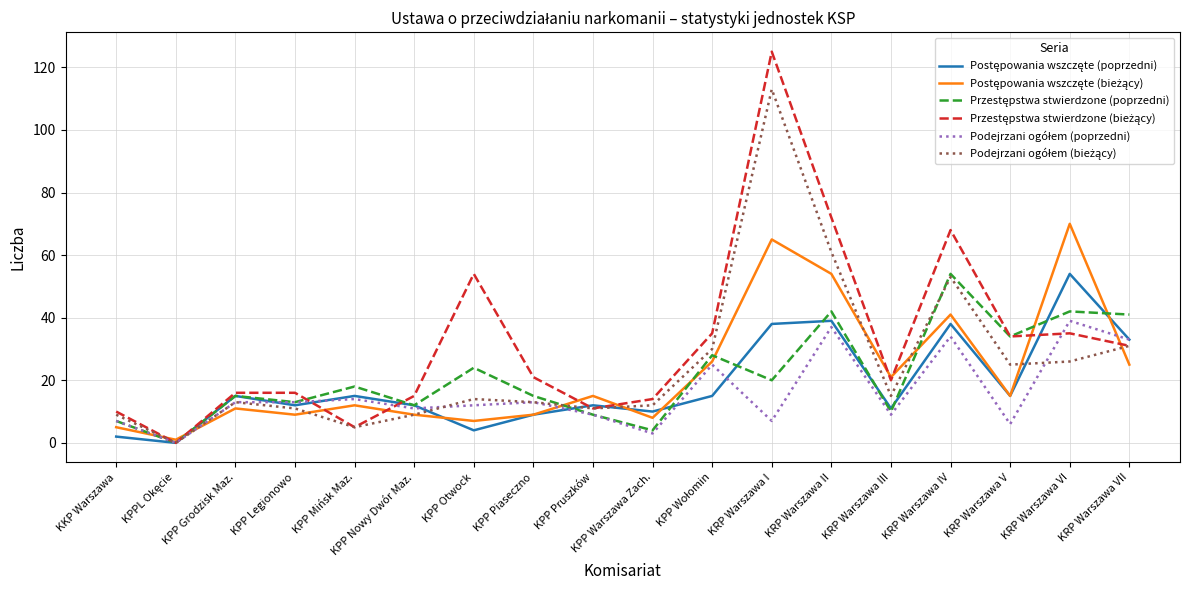

At which category is the sum across all series the highest?

KRP Warszawa I